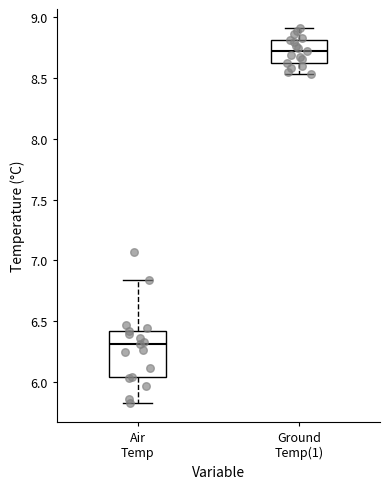

Reading left to right, transcribe this box plot: for each box, give where its median line is, the range the box spans, and where its two whiskers end, as read against the y-axis. The values are not printed on the chart, so give them approximately, as read against the axis.

Air Temp: median 6.30, box 6.05 to 6.40, whiskers 5.85 to 6.85
Ground Temp(1): median 8.70, box 8.60 to 8.80, whiskers 8.55 to 8.90